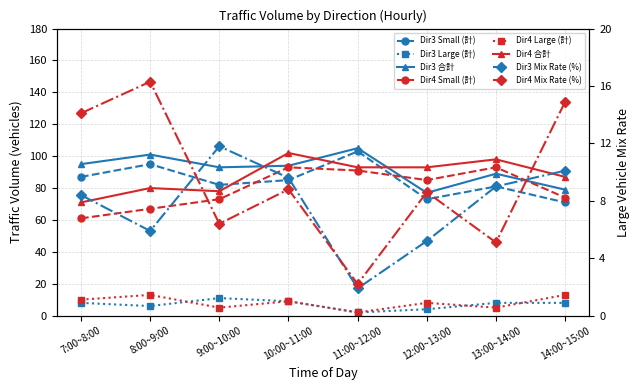

What is the label of the 4th point from the right?

11:00~12:00